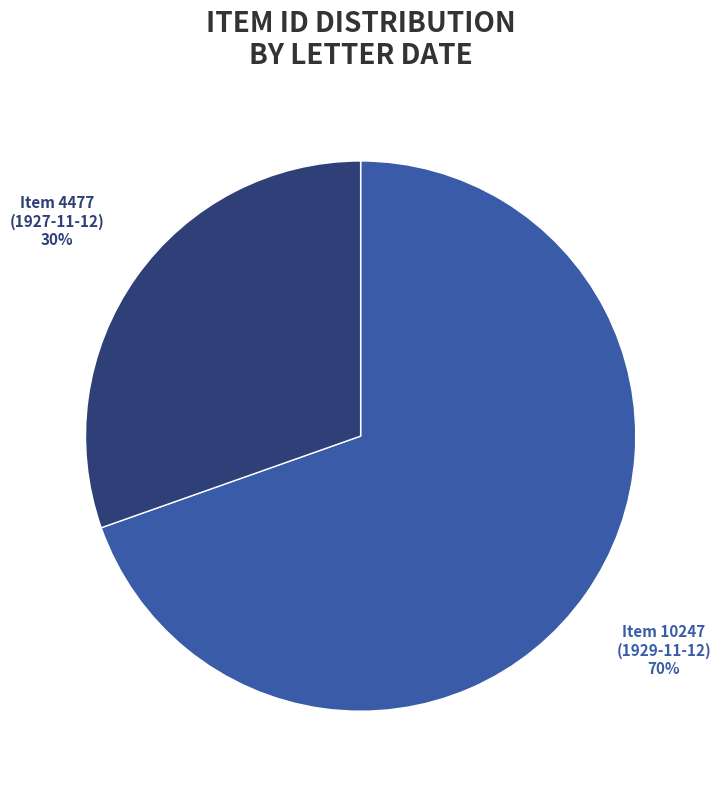

Is there a majority slice in this chart?

Yes